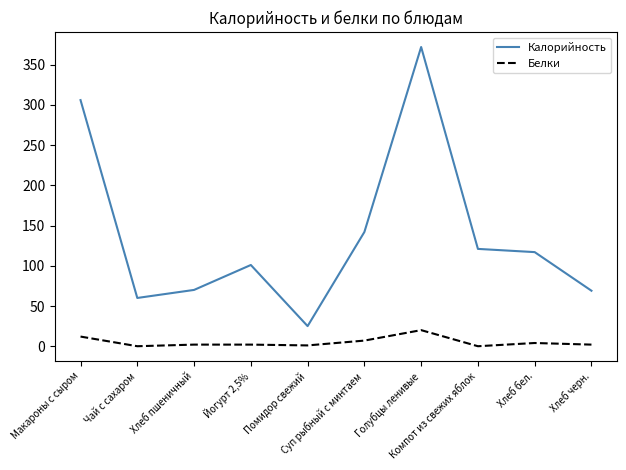

What is the average value of the Калорийность series?

138